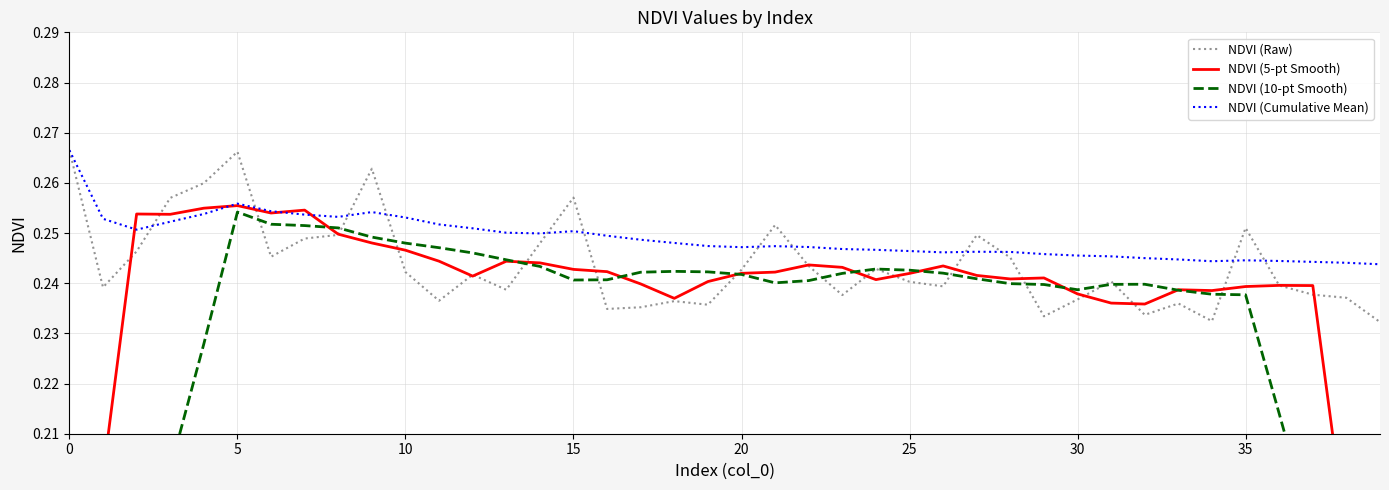

The value of NDVI (10-pt Smooth) at 15 is 0.4. True or false?

False